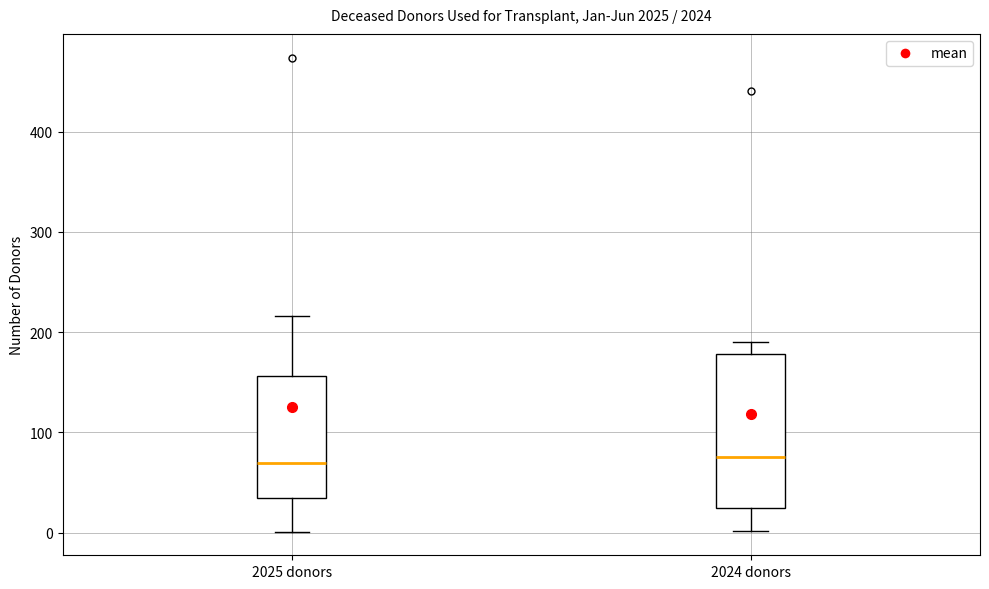

Comparing the boxes themselves (not the whiskers), which one is the tallest?

2024 donors